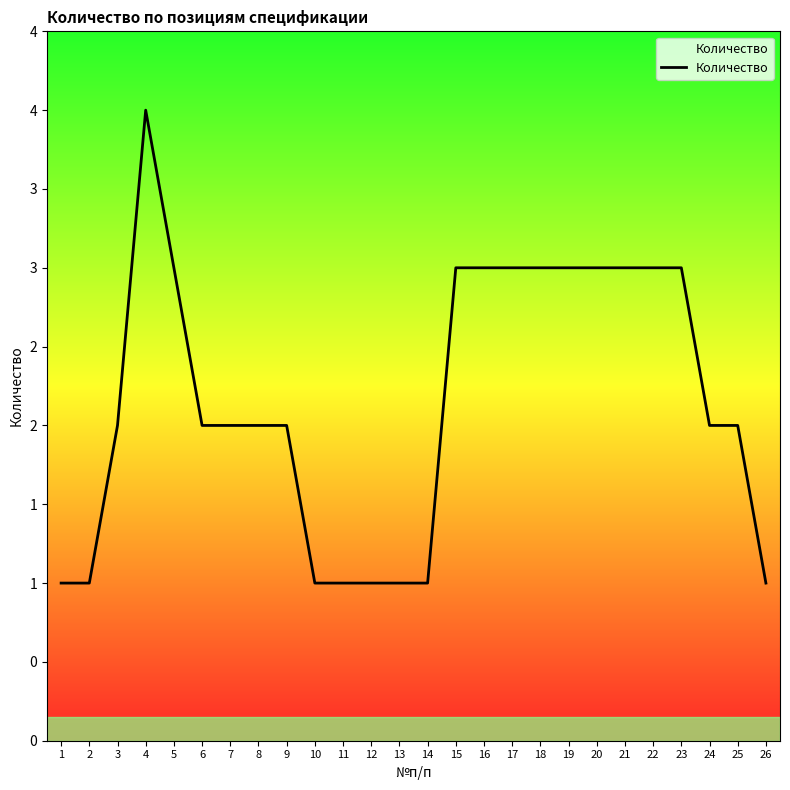

Does the chart display data point markers on the line(s)?

No